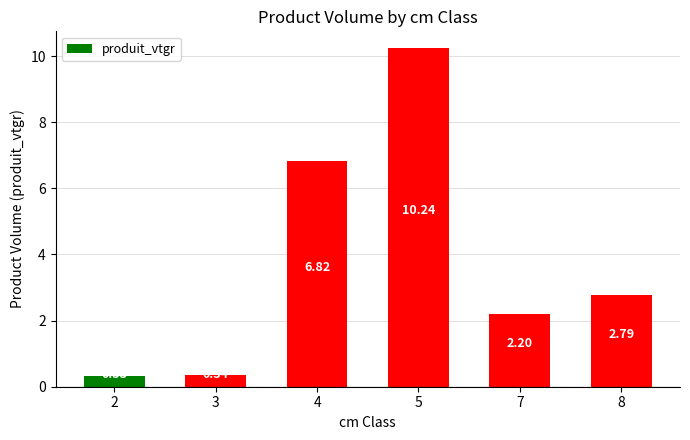

What is the sum of the values at 2 and 3?

0.7